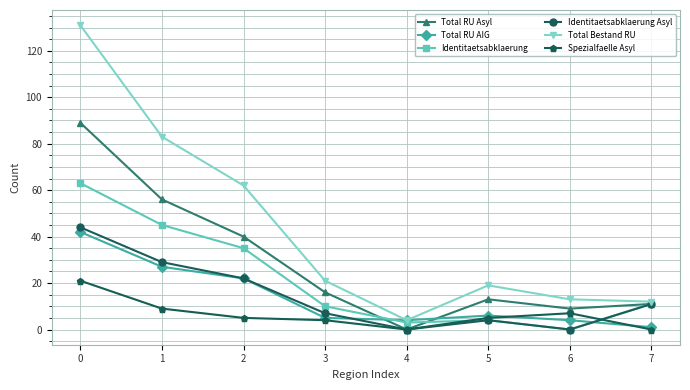

What is the maximum value shown in the chart?

131